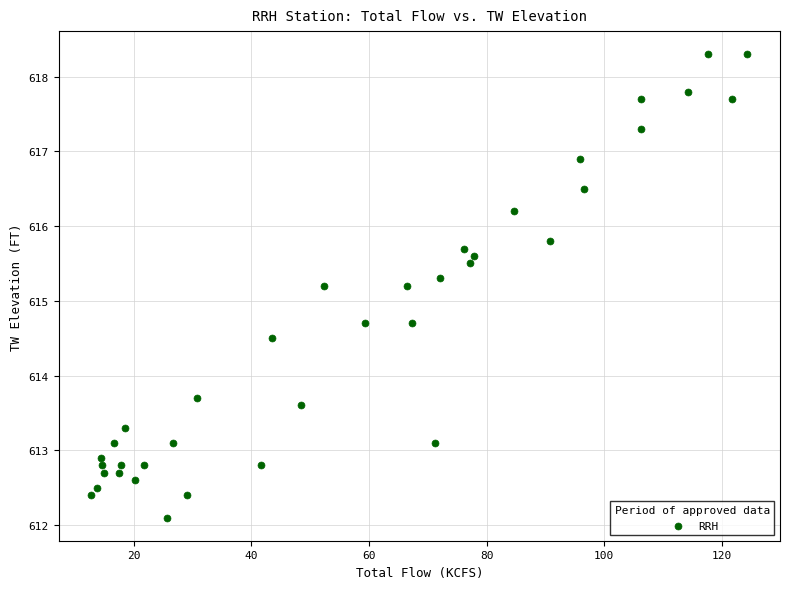

What is the range of Y values (max minus min)?

6.2